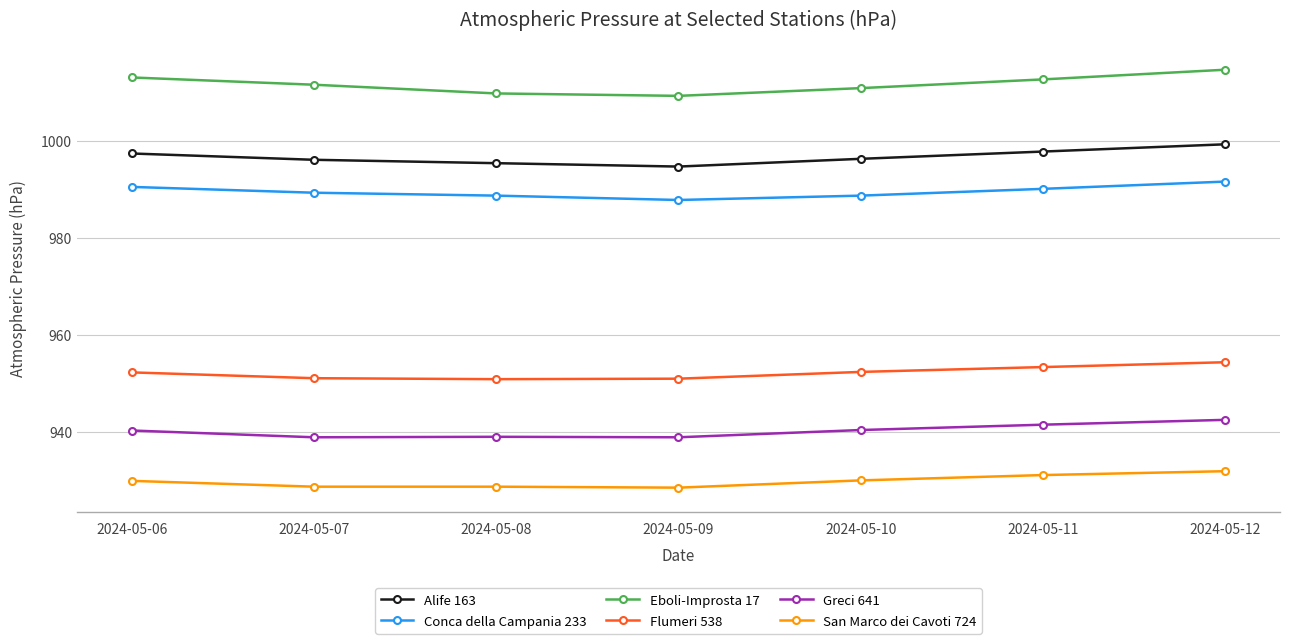

How many data points in Flumeri 538 are less than 952?

3